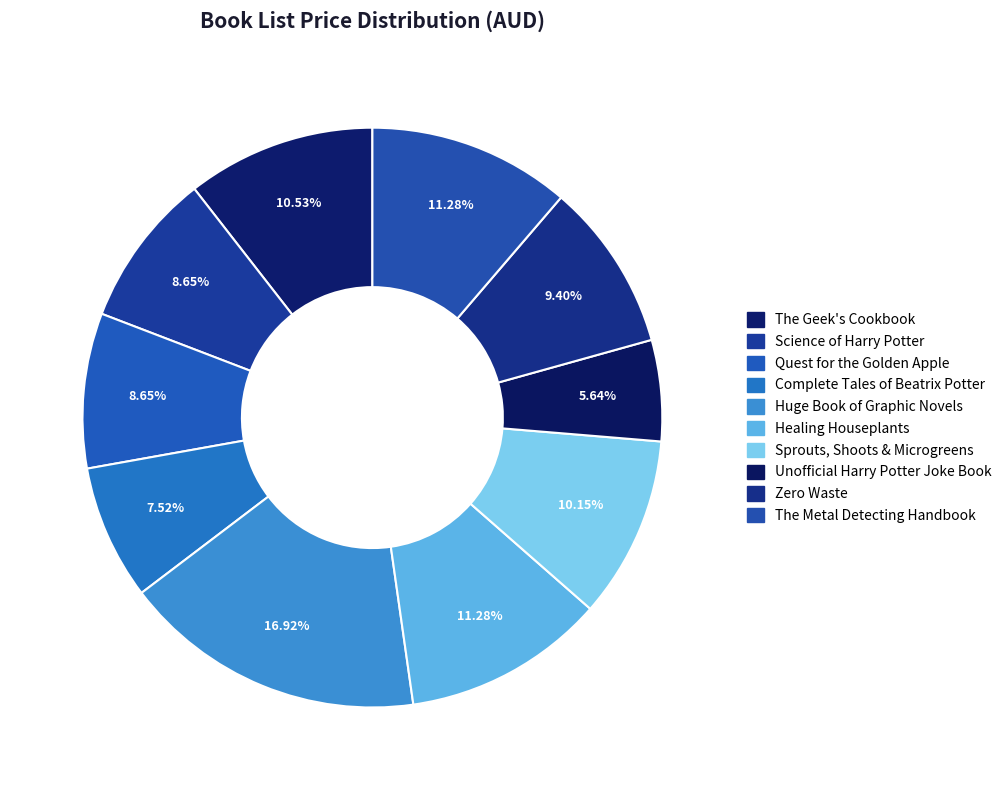

Which has a higher value, Healing Houseplants or Quest for the Golden Apple?

Healing Houseplants